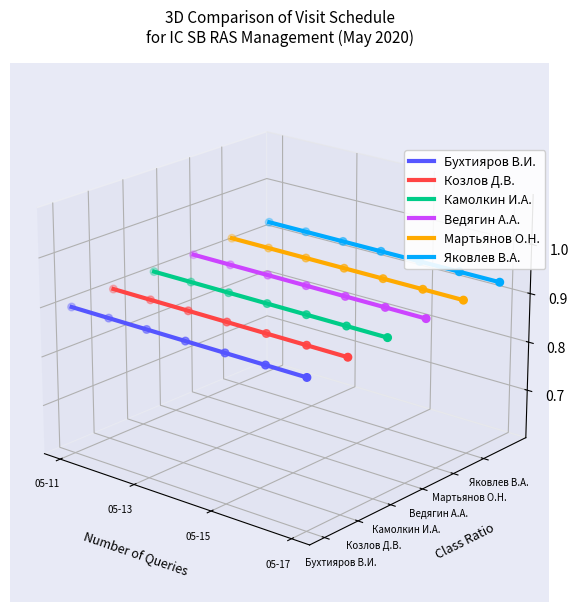

At which category is the sum across all series the highest?

05-11